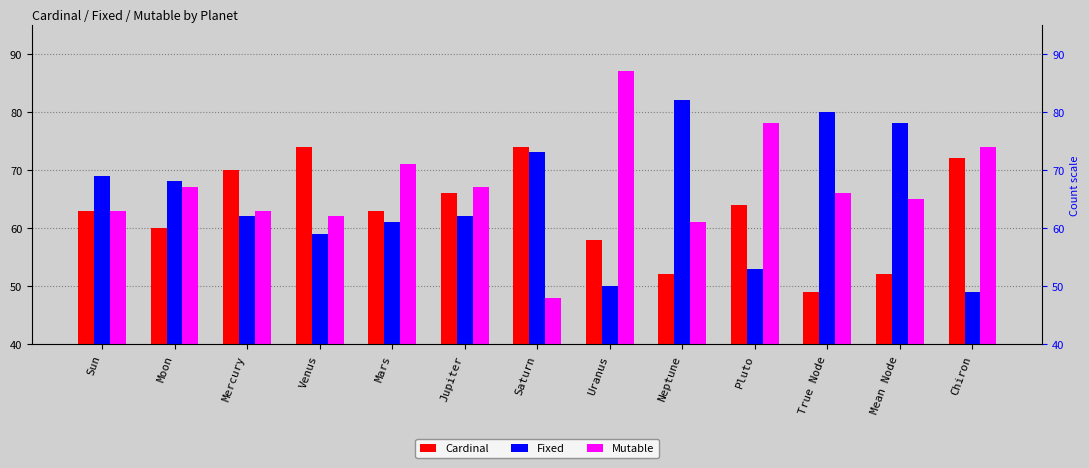

Count the number of categories in the chart.

13